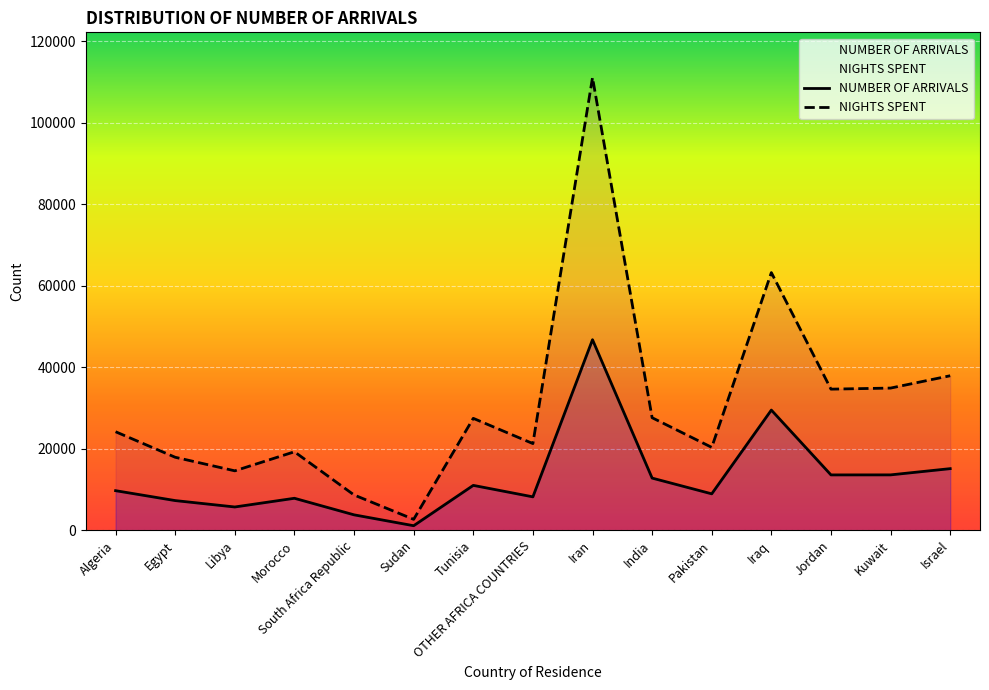

What is the average value of the NUMBER OF ARRIVALS series?

13000